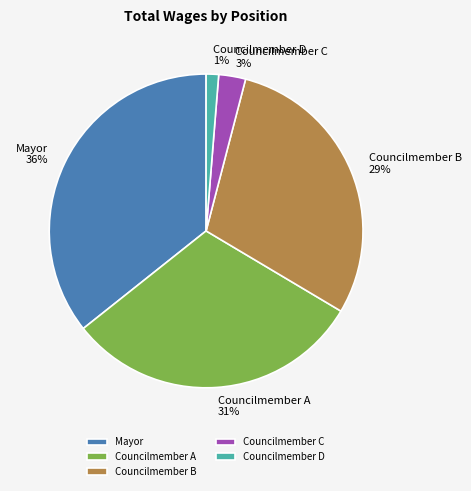

Is it true that Councilmember C is 18% of the pie?

False